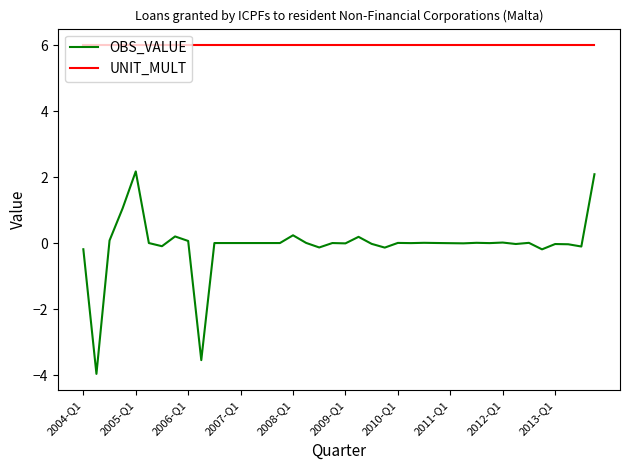

What is the greatest value displayed?

6.0